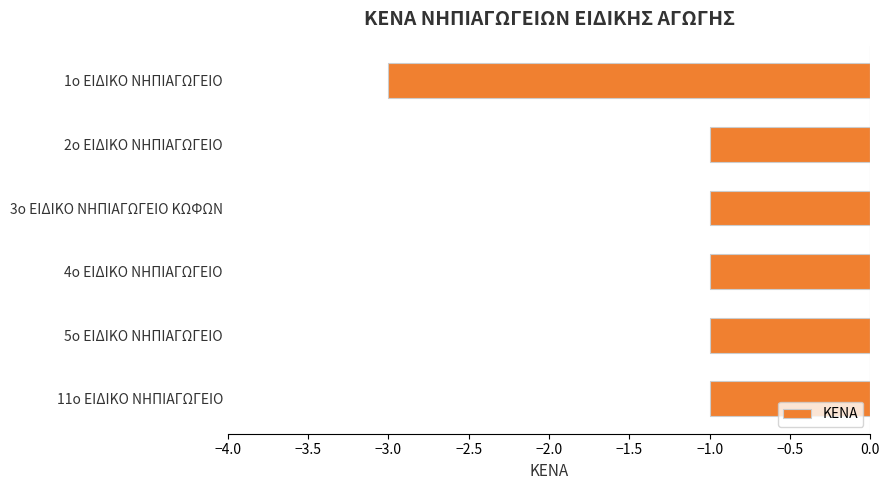

The value at 1ο ΕΙΔΙΚΟ ΝΗΠΙΑΓΩΓΕΙΟ is -4. True or false?

False